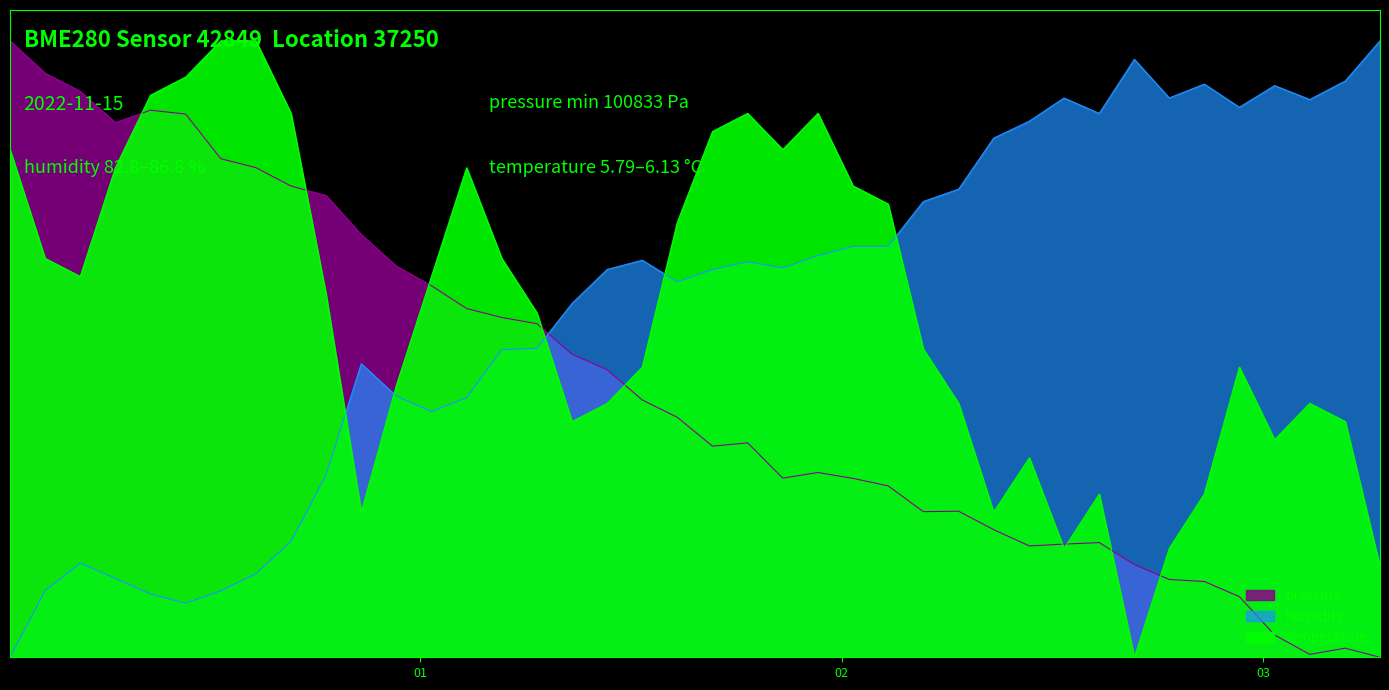

Which series has the largest total across all categories?

humidity